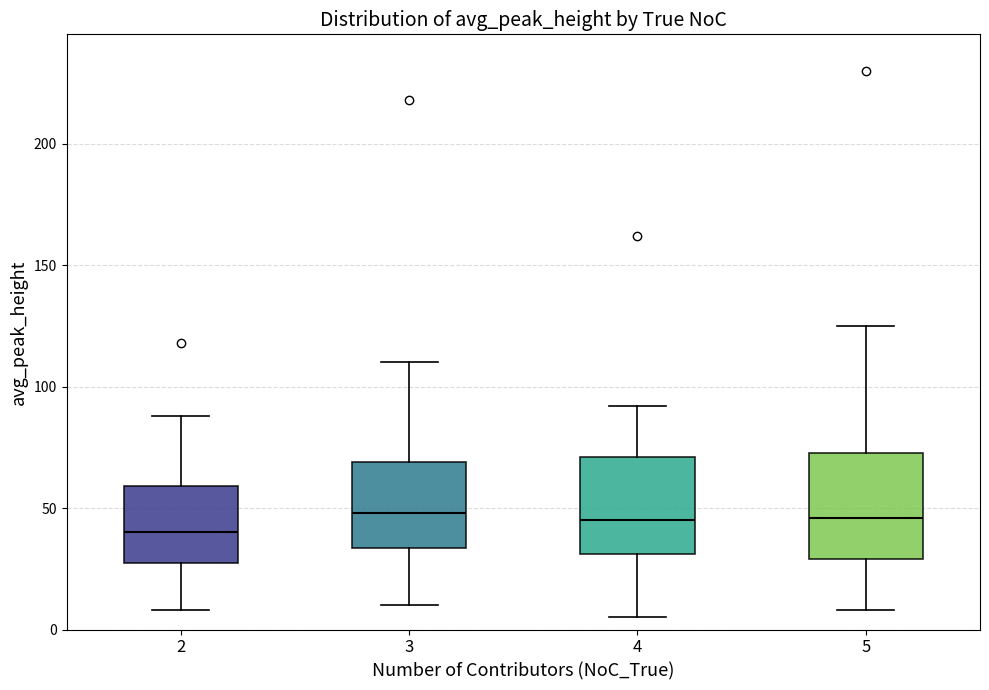

Reading left to right, transcribe this box plot: for each box, give where its median line is, the range the box spans, and where its two whiskers end, as read against the y-axis. The values are not printed on the chart, so give them approximately, as read against the axis.

2: median 40, box 30 to 60, whiskers 10 to 90
3: median 50, box 35 to 70, whiskers 10 to 110
4: median 45, box 30 to 70, whiskers 5 to 90
5: median 45, box 30 to 75, whiskers 10 to 125